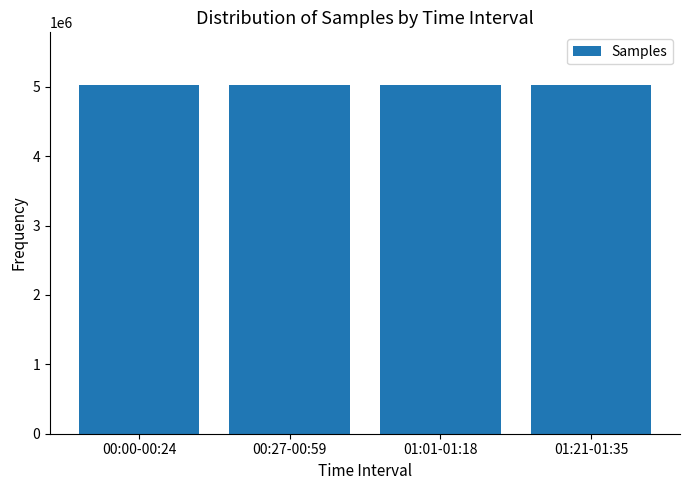

What is the greatest value displayed?

5029779